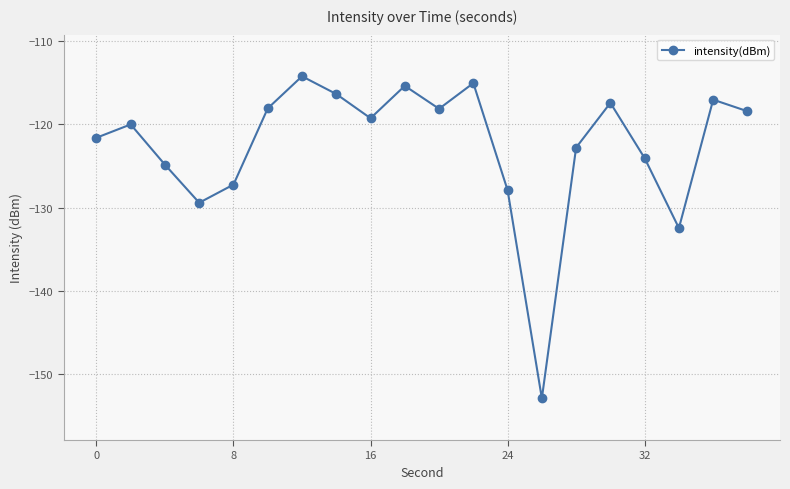

What is the average value?

-122.6